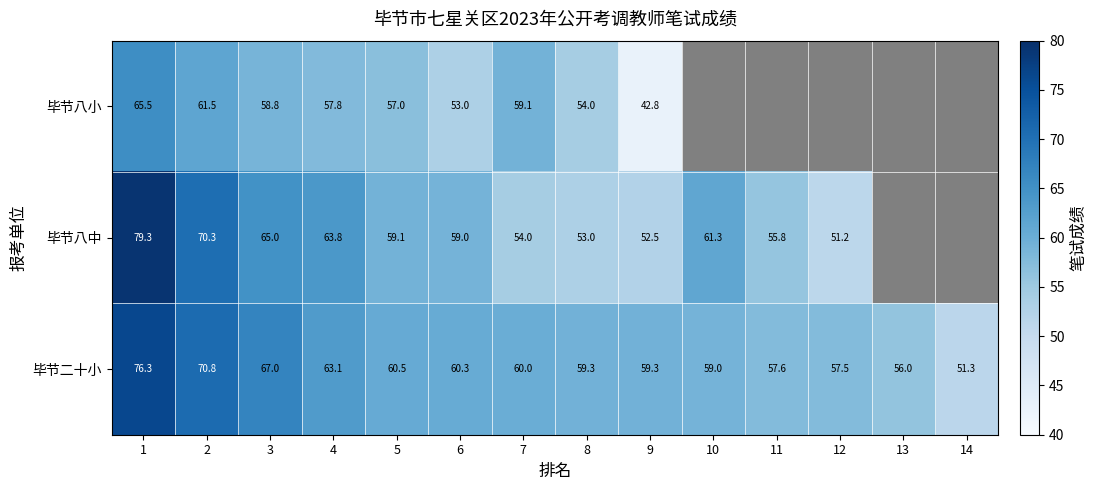

Between 3 and 7, which series saw the biggest shift?

毕节八中